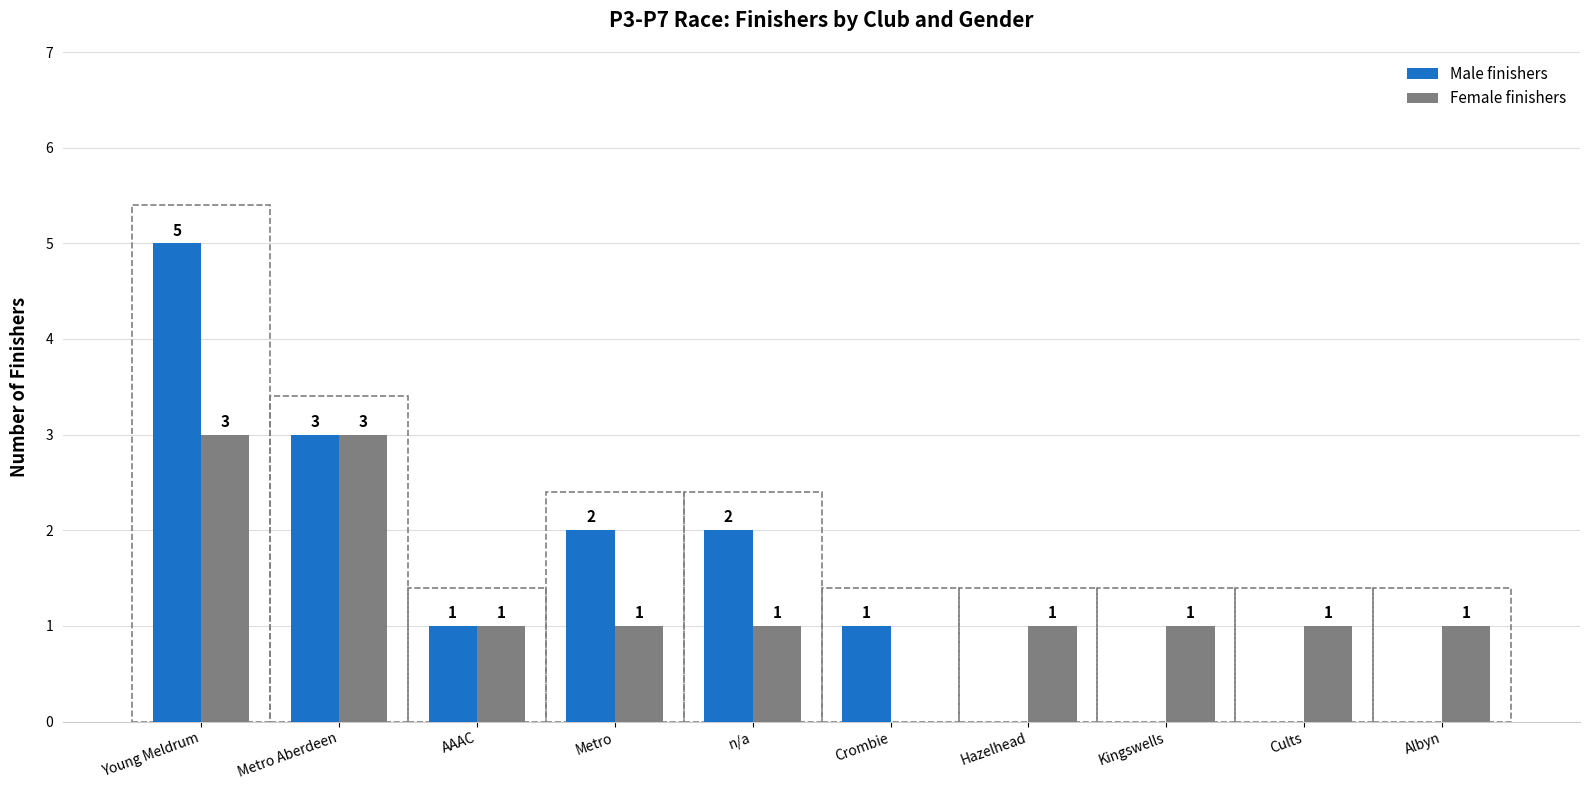

At which label does Male finishers first exceed 1?

Young Meldrum